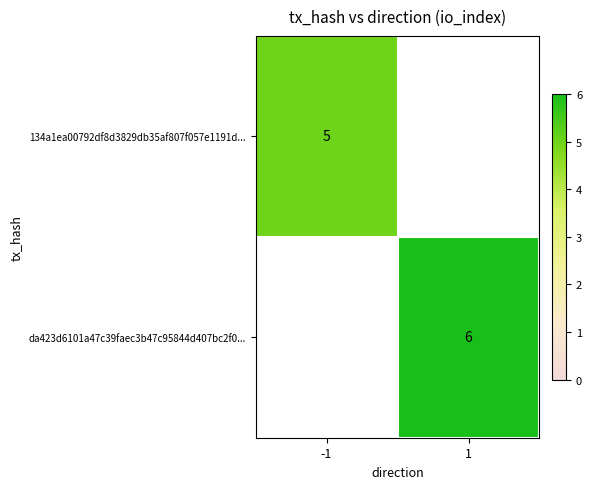

The value of da423d6101a47c39faec3b47c95844d407bc2f0... at 1 is 2. True or false?

False